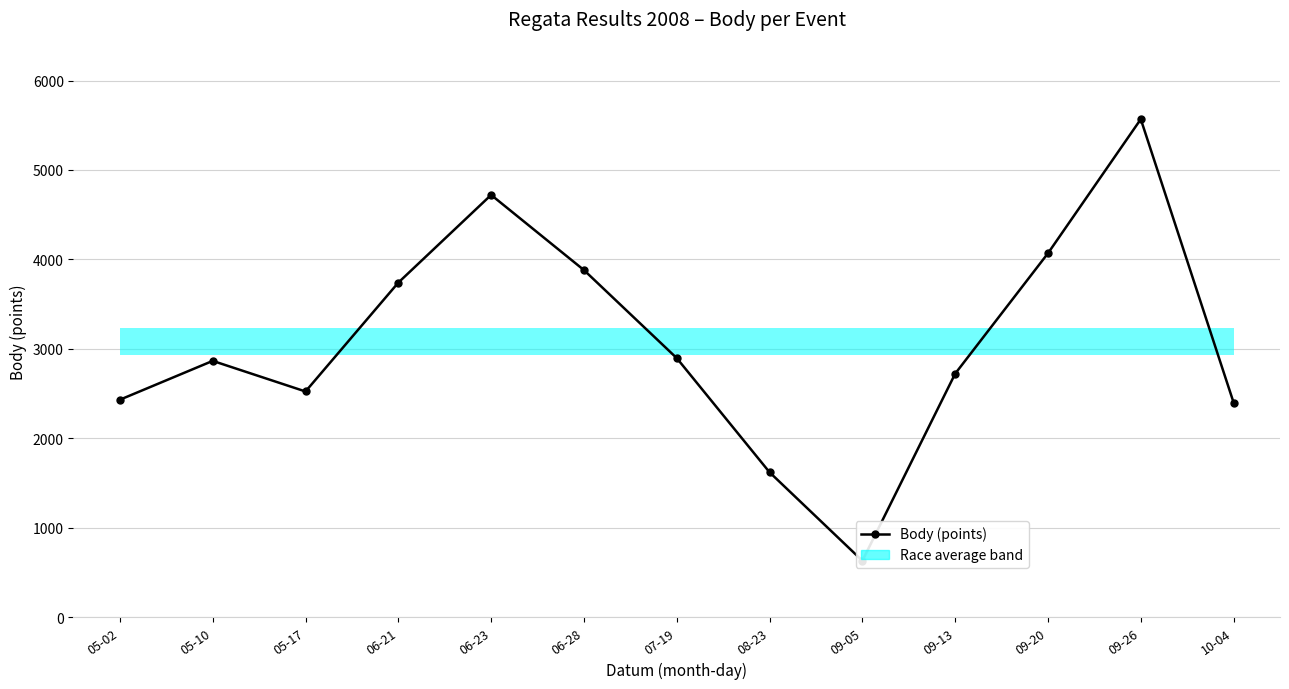

True or false: there are more than 2 points higher than both neighbors.

True